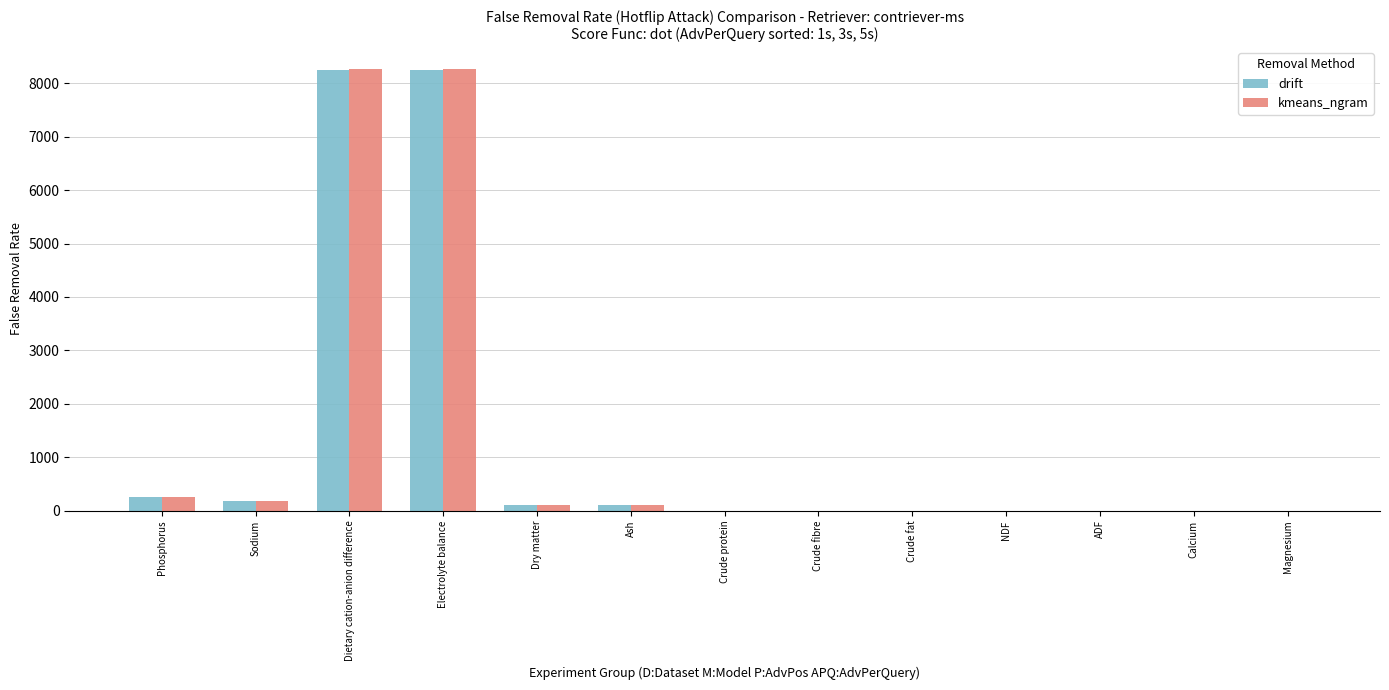

The value of drift at Calcium is 0.0. True or false?

True